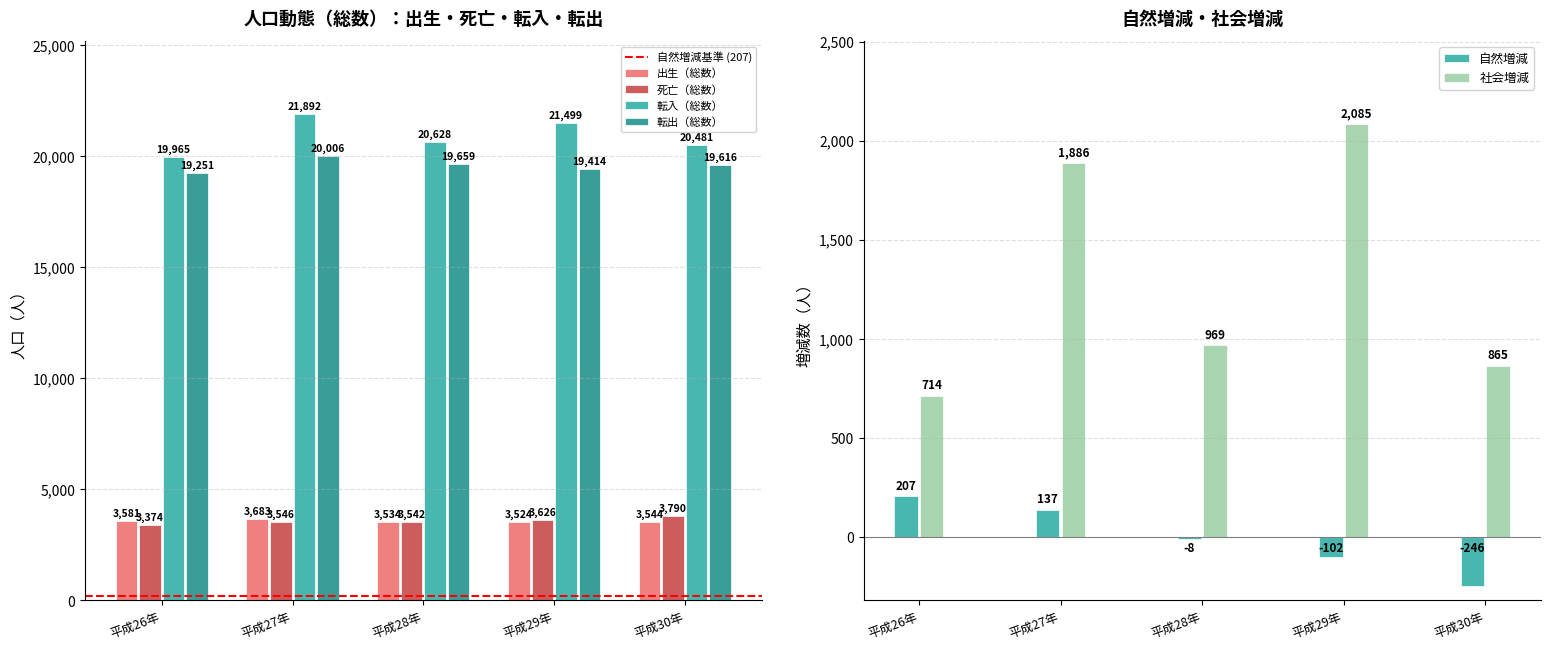

What is the value of the 社会増減 bar at the 1st from the left?

714